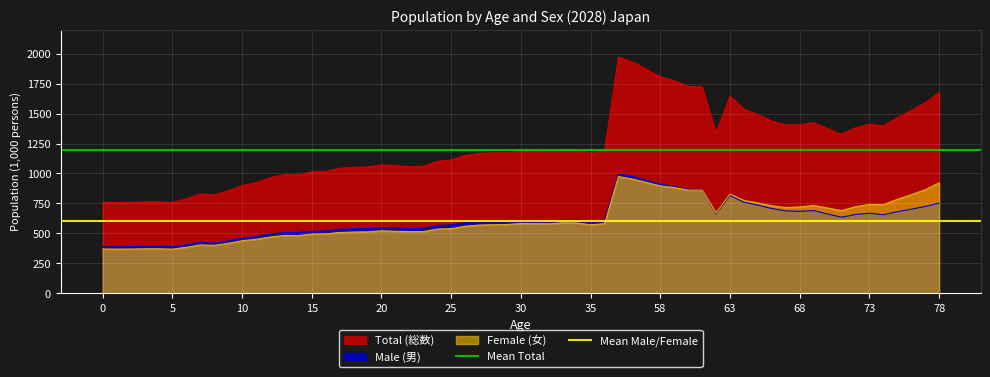

What is the value of the Mean Male/Female point at the 2nd from the left?

600